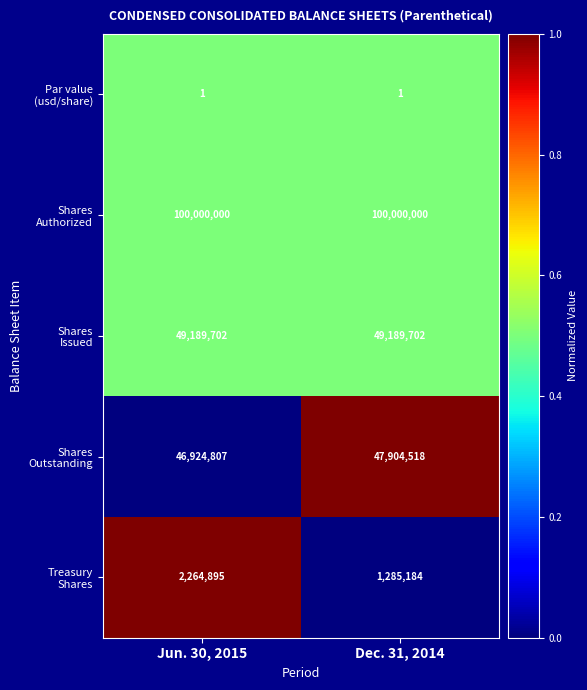

What is the difference between the highest and lowest values at Jun. 30, 2015?

99999999